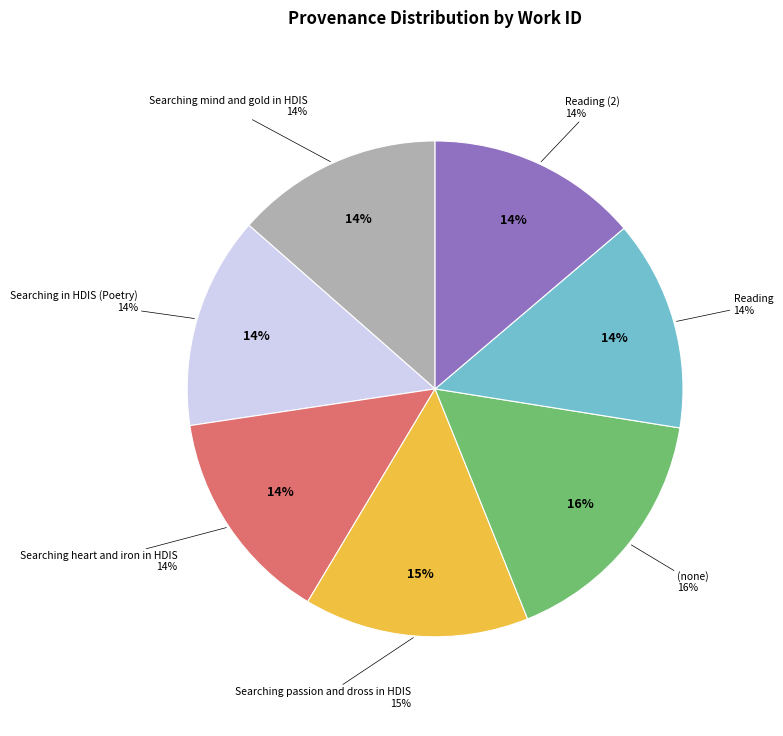

How many segments does this pie chart have?

7